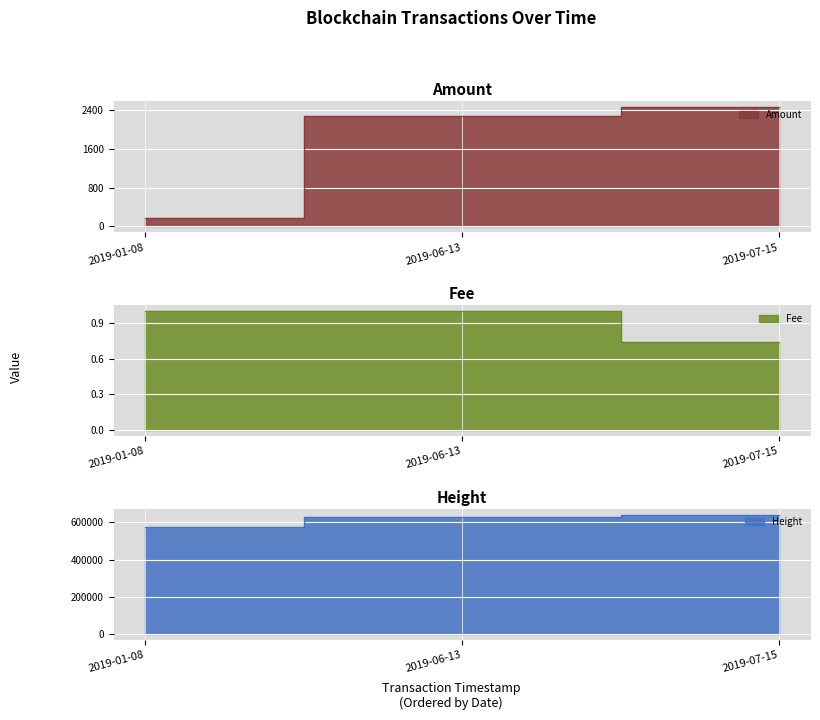

Reading left to right, what are all the values shown in this chart?

Amount: 2019-01-08=180.8	2019-06-13=2276.8	2019-07-15=2456.9
Fee: 2019-01-08=1.0	2019-06-13=1.0	2019-07-15=0.7
Height: 2019-01-08=575652.0	2019-06-13=631378.0	2019-07-15=642833.0